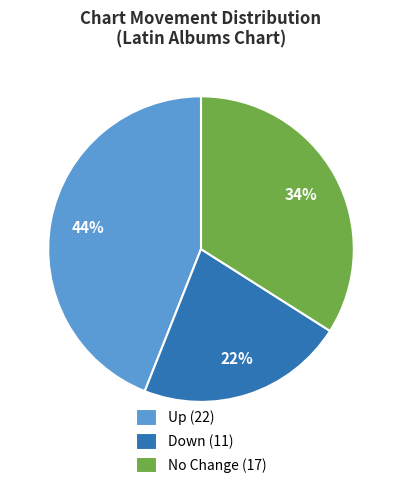

How many segments does this pie chart have?

3